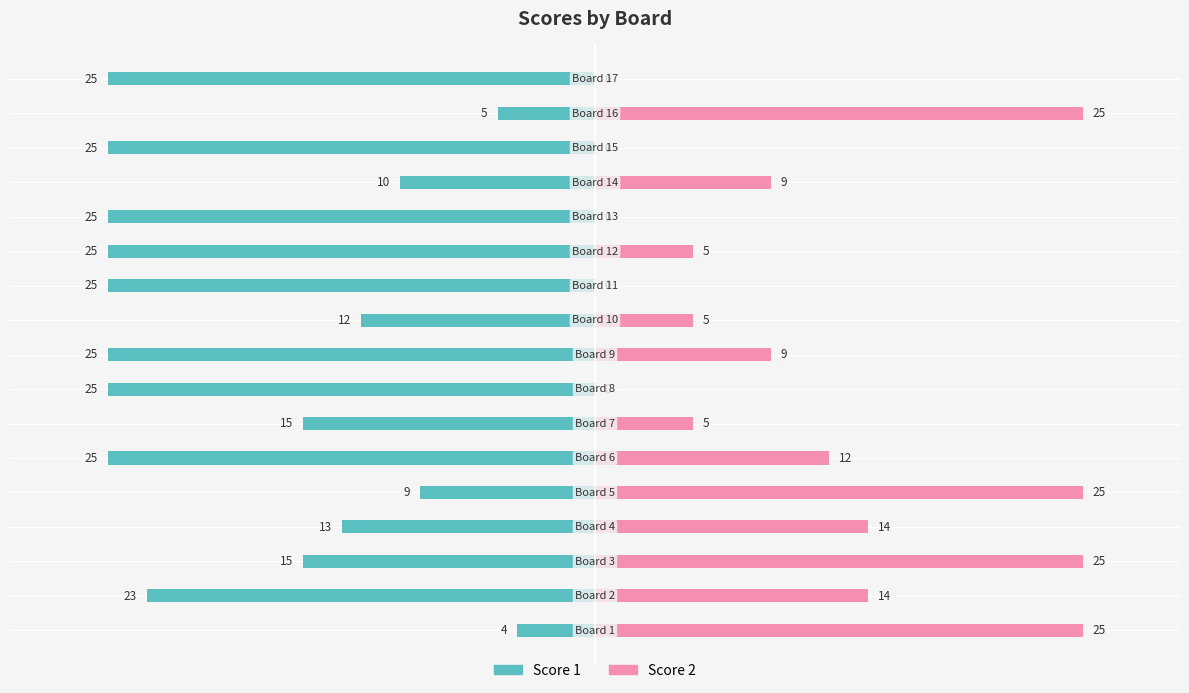

The value of Score 2 at 0 is 7. True or false?

False